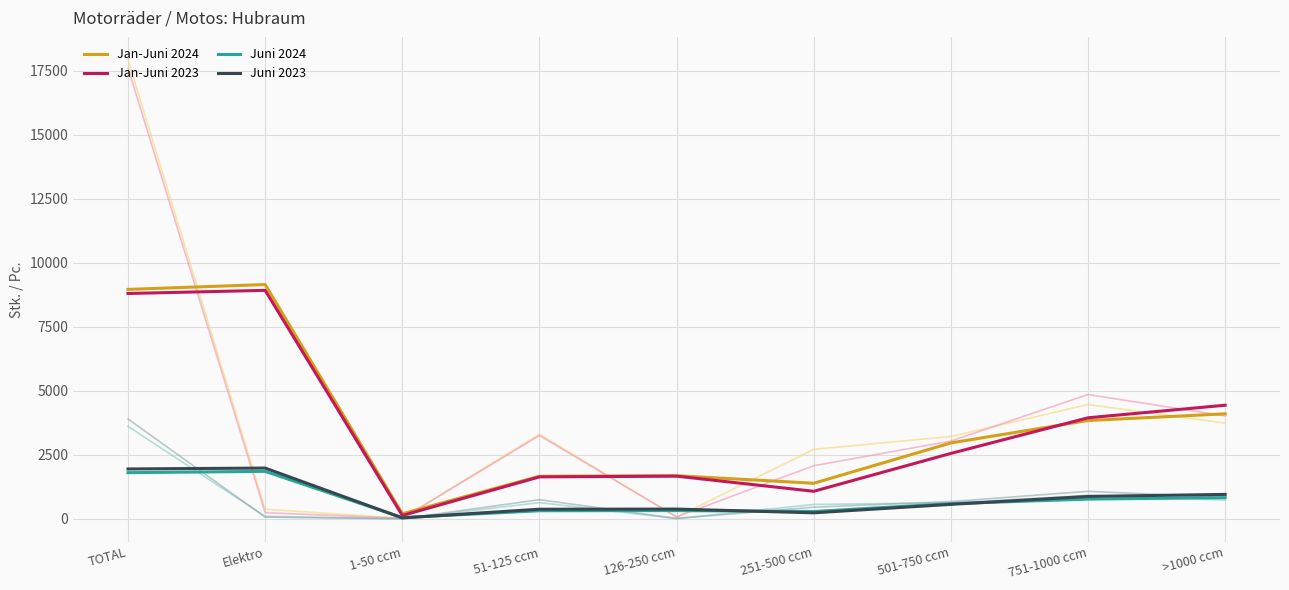

What is the minimum value shown in the chart?

39.5